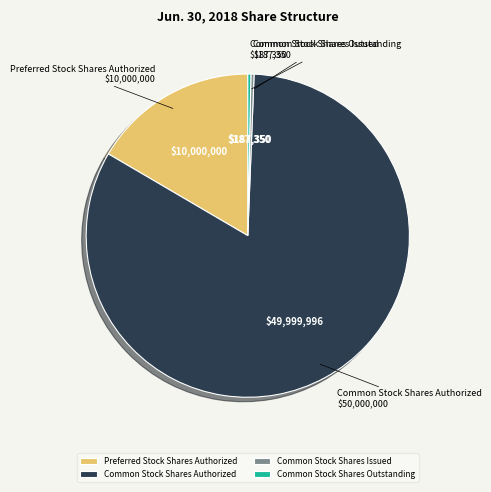

Which category has the biggest portion of the pie?

Common Stock Shares Authorized